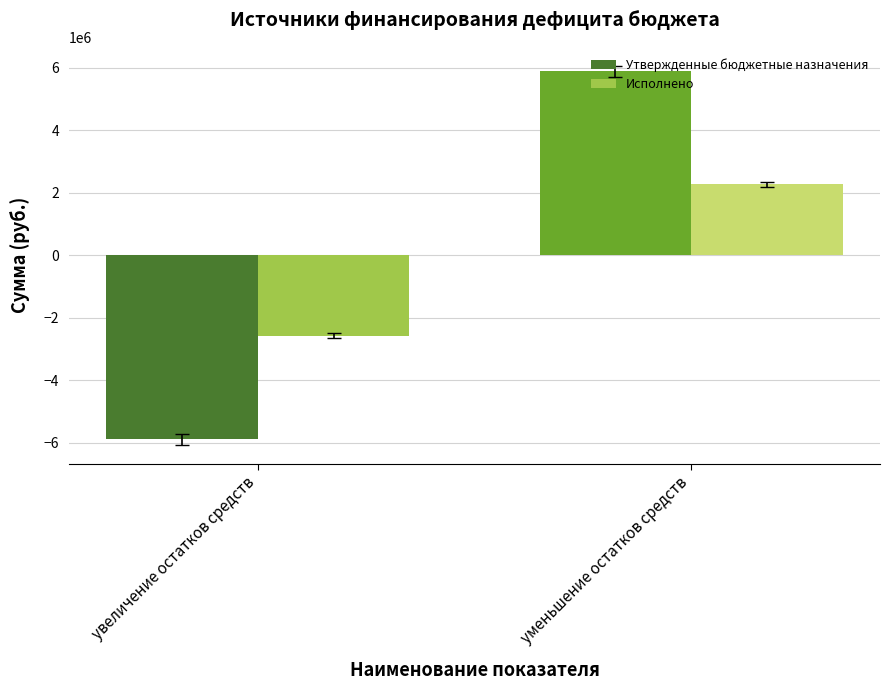

What is the total value across all series at уменьшение остатков средств?

8163406.8